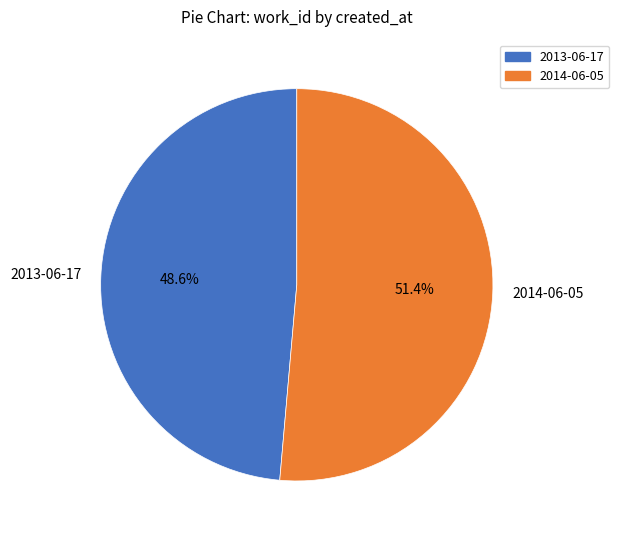

Does 2013-06-17 account for over 50% of the chart?

No